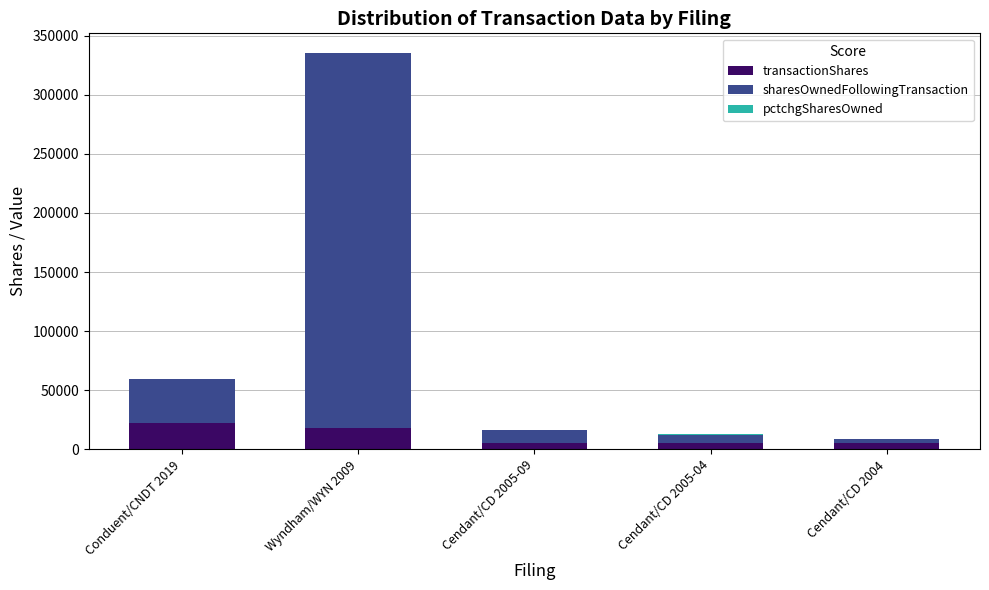

What is the highest value of the transactionShares series?

22594